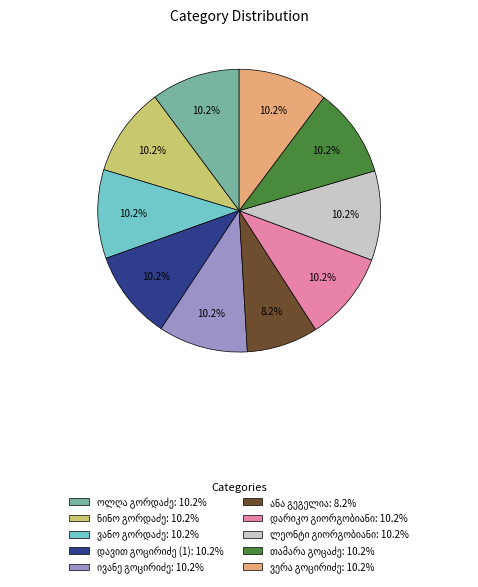

To the nearest percent, what is the difference between the largest and smallest slice percentages?

2%